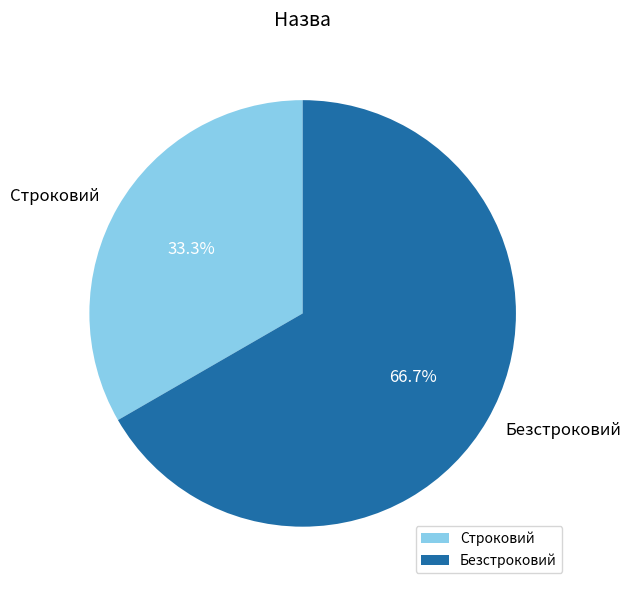

Between Строковий and Безстроковий, which is larger?

Безстроковий